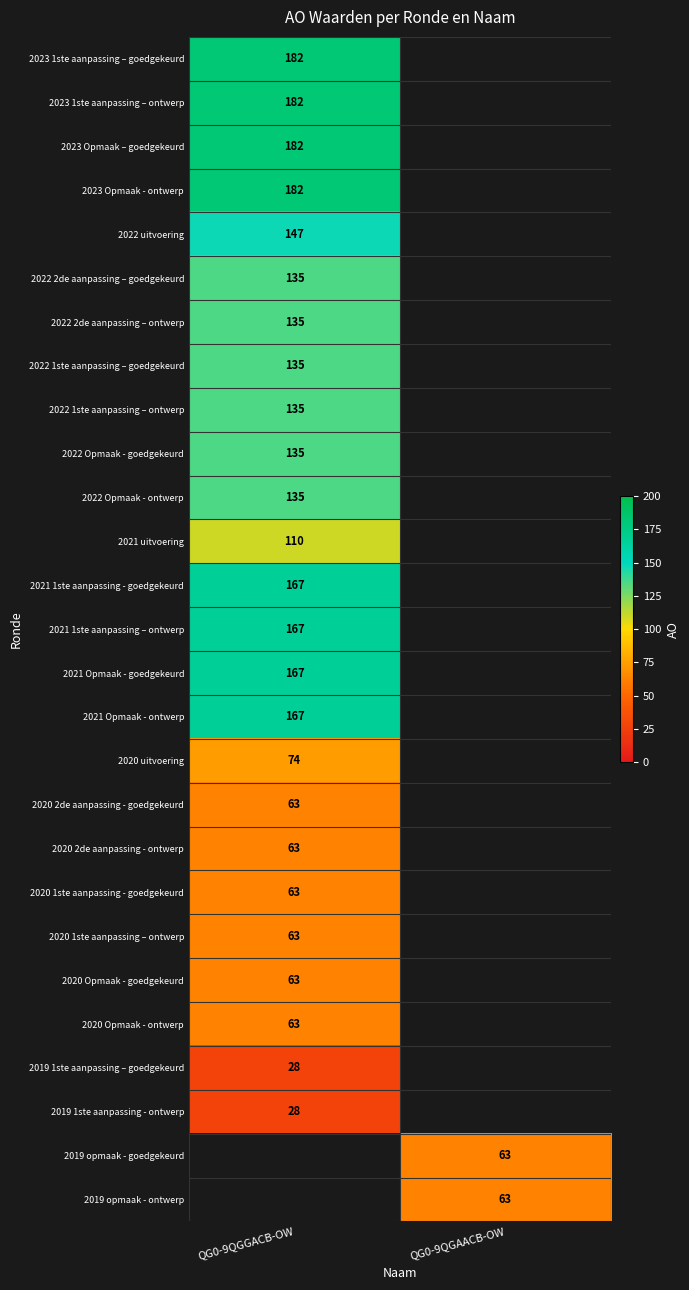

Is the value of 2021 Opmaak - goedgekeurd at QG0-9QGGACB-OW greater than the value of 2022 Opmaak - ontwerp at QG0-9QGGACB-OW?

Yes